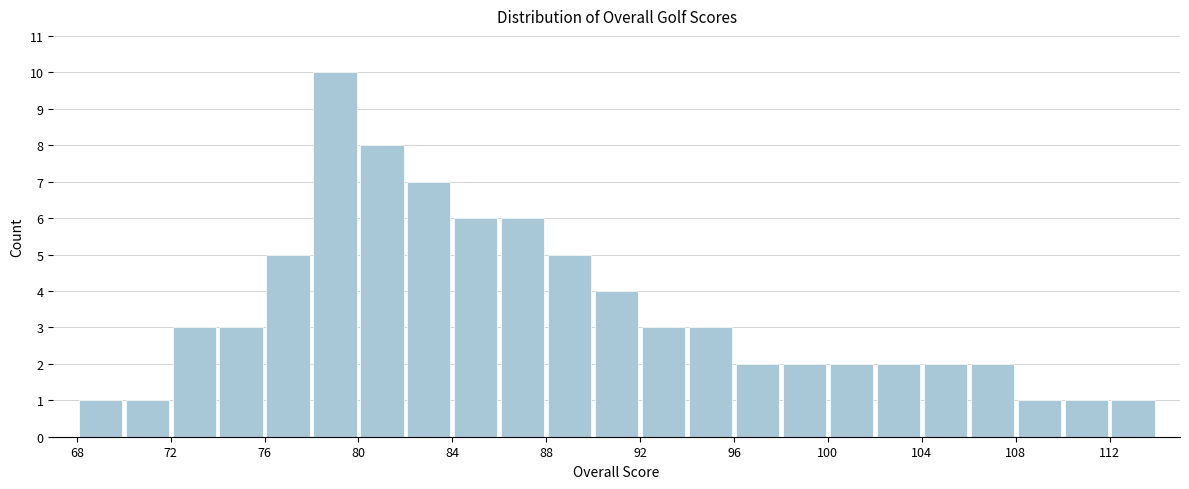

Reading left to right, transcribe this chart: for each bar, give the range it covers on the x-axis and its height. The values are not printed on the chart, so give them approximately, as read against the axis.

68 to 70: 1
70 to 72: 1
72 to 74: 3
74 to 76: 3
76 to 78: 5
78 to 80: 10
80 to 82: 8
82 to 84: 7
84 to 86: 6
86 to 88: 6
88 to 90: 5
90 to 92: 4
92 to 94: 3
94 to 96: 3
96 to 98: 2
98 to 100: 2
100 to 102: 2
102 to 104: 2
104 to 106: 2
106 to 108: 2
108 to 110: 1
110 to 112: 1
112 to 114: 1